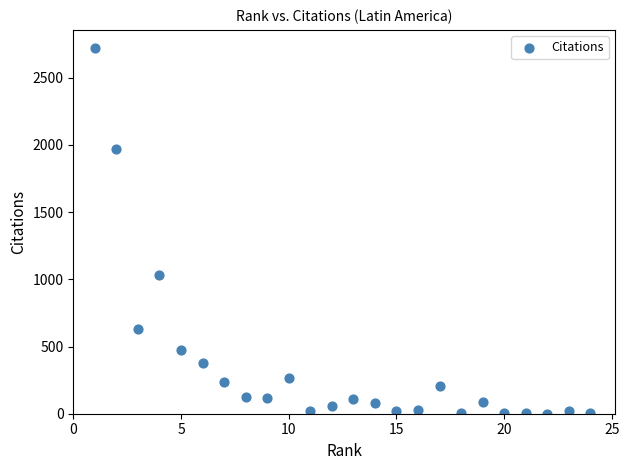

What Y value in the scatter plot is closest to 1359?

1035